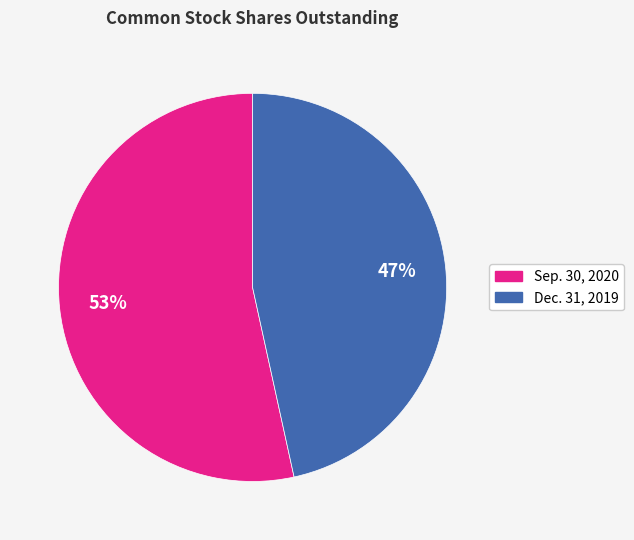

Is the sum of Sep. 30, 2020 and Dec. 31, 2019 greater than half?

Yes